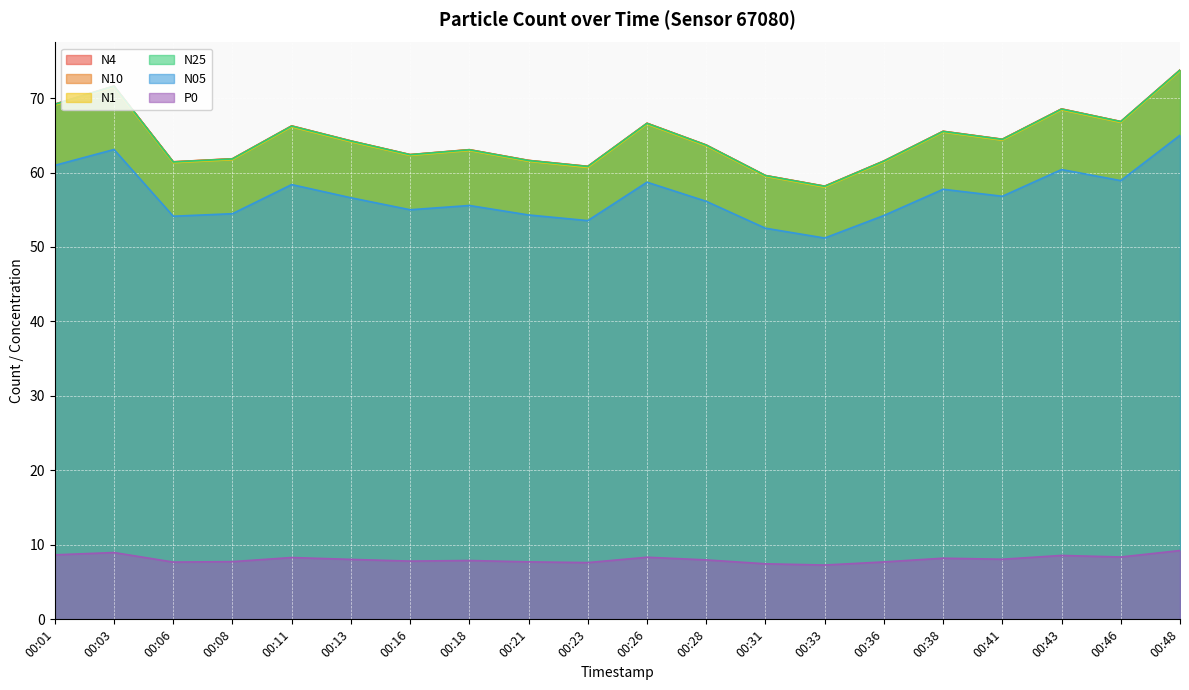

At which label does N05 first exceed 56?

00:01